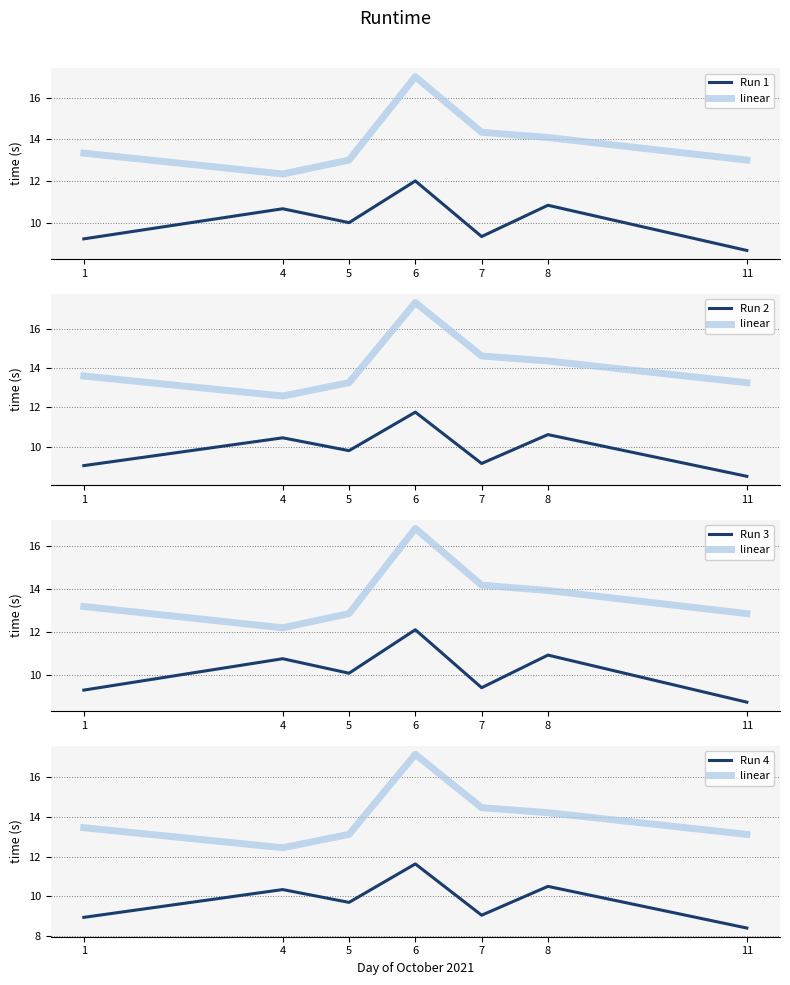

How many values in the linear series are below 13?

1